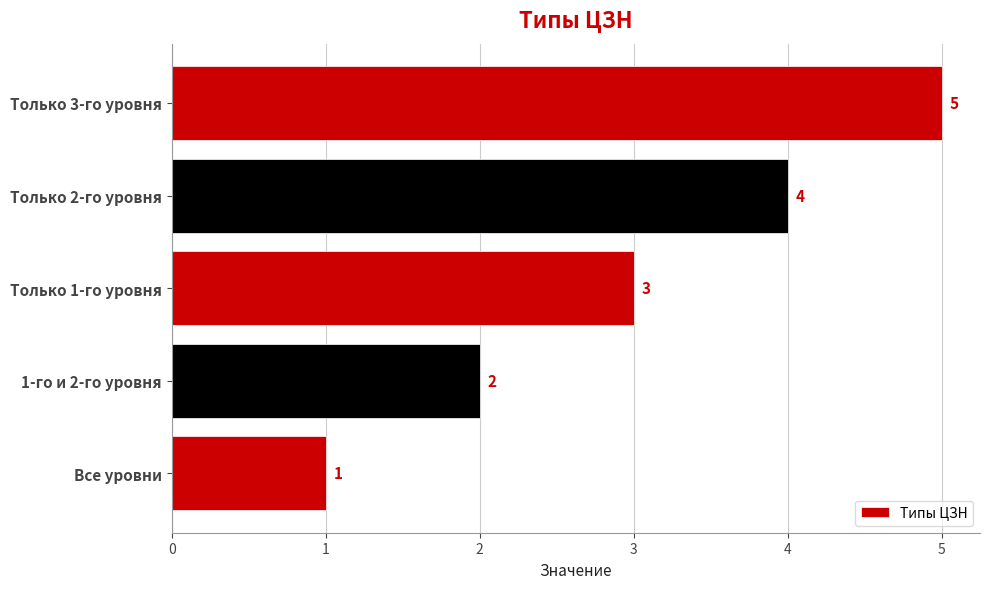

Rank the categories by value from lowest to highest.

Все уровни, 1-го и 2-го уровня, Только 1-го уровня, Только 2-го уровня, Только 3-го уровня